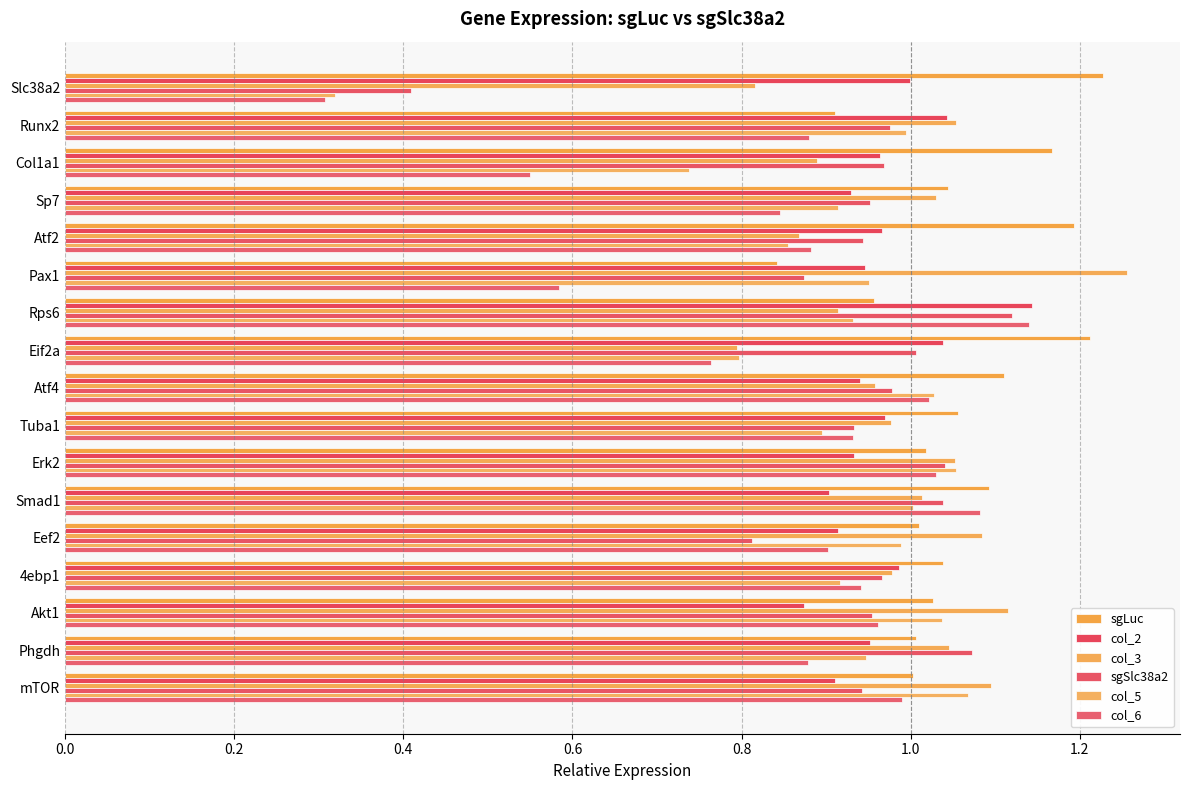

Which series has the largest range (max minus min)?

col_6